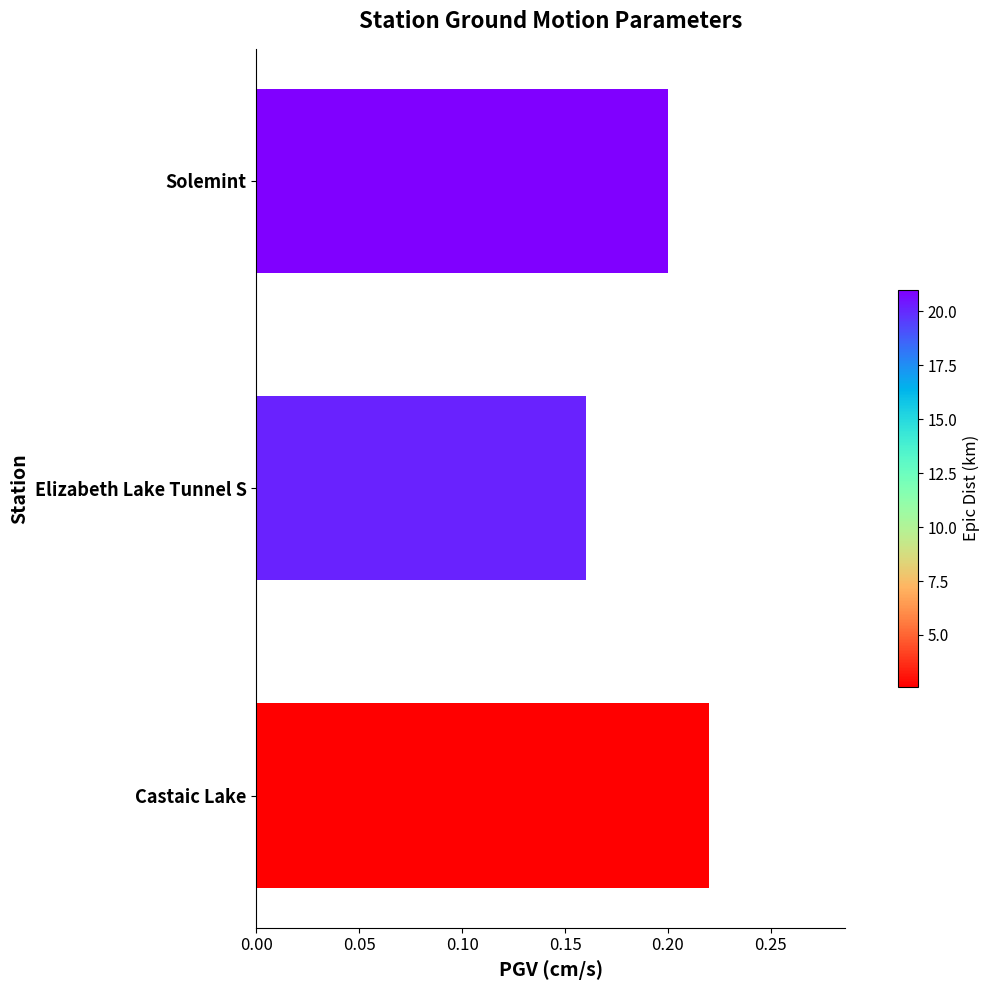

At which label is the value closest to 0?

Elizabeth Lake Tunnel S